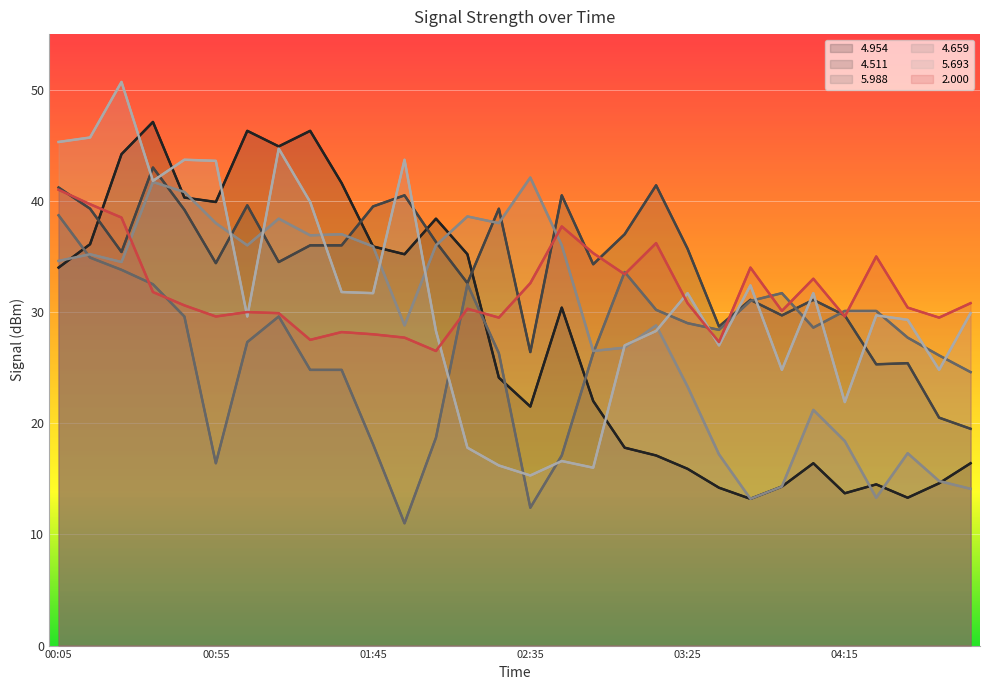

After their last crossing, which series has the higher values: 4.954 or 4.511?

4.511